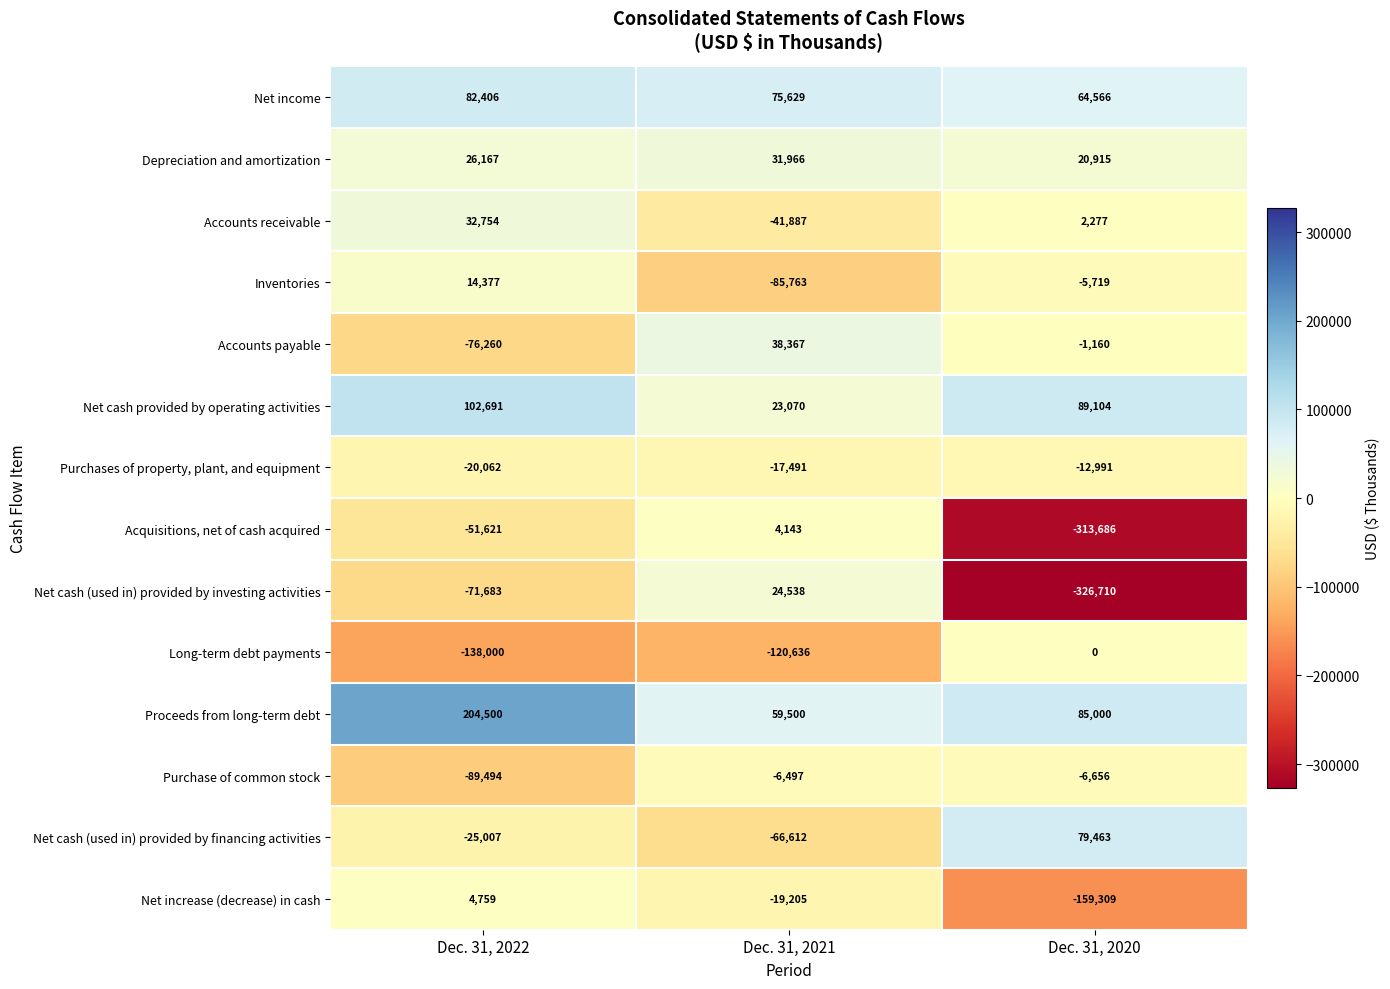

Is it true that Accounts receivable equals -41887 at Dec. 31, 2021?

True